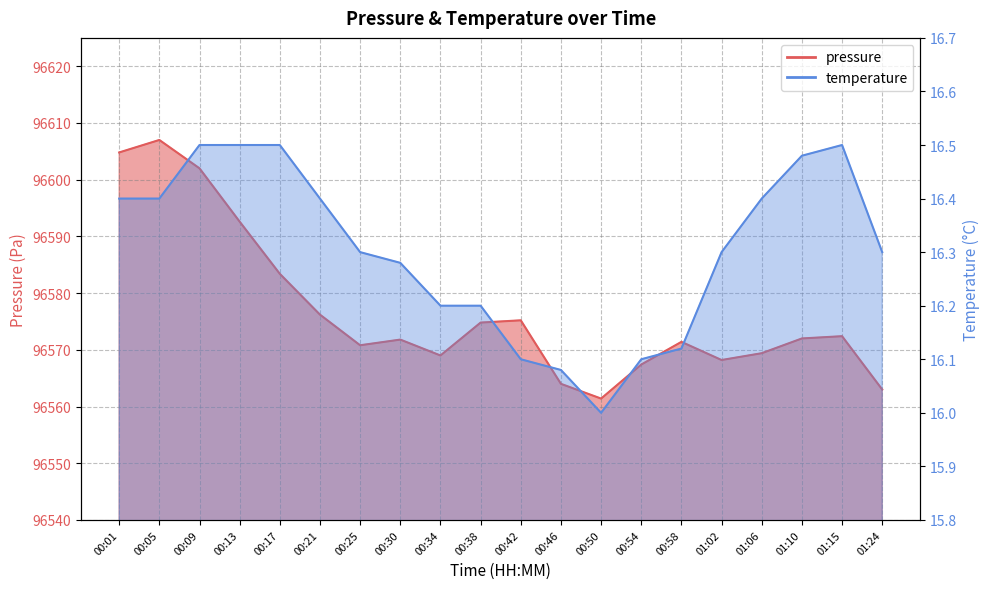

Which category has the lowest value in the temperature series?

00:50